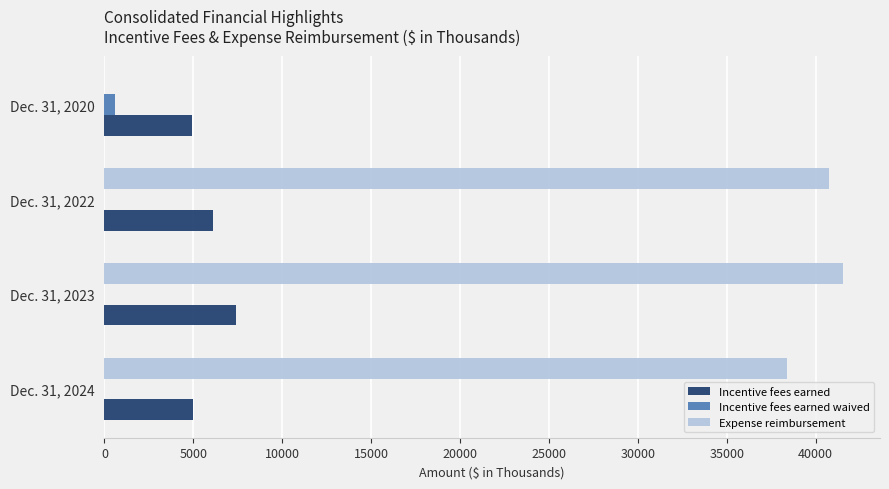

What are all the series names shown in the legend?

Incentive fees earned, Incentive fees earned waived, Expense reimbursement